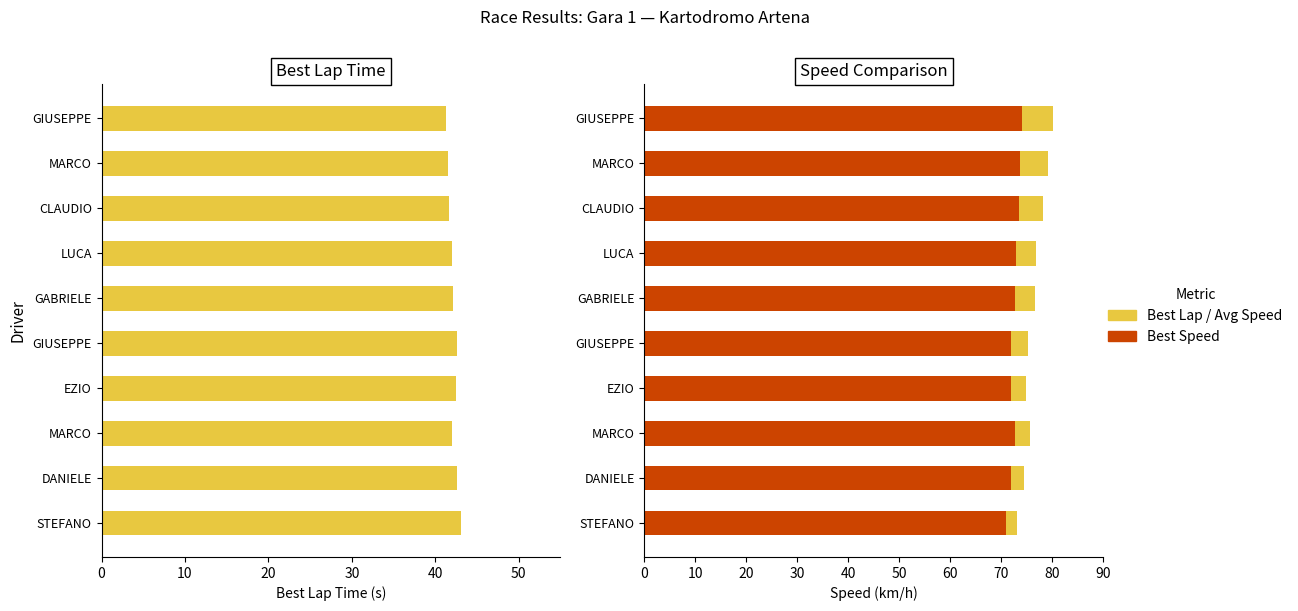

List the series in order of their peak value, highest first.

Best Speed, Best Lap time, Average Speed